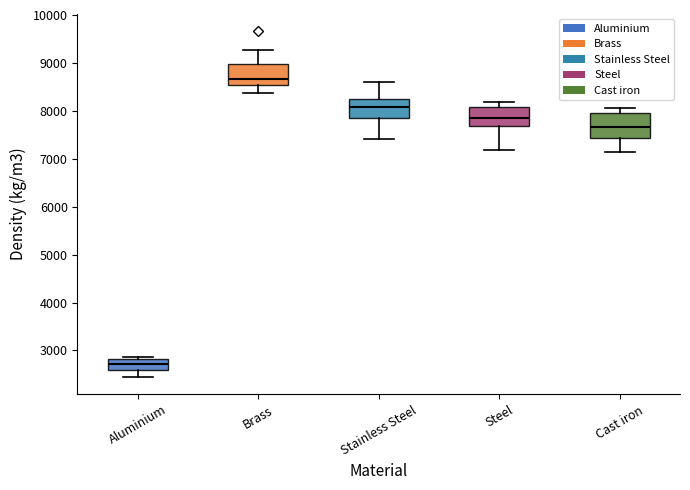

Which box's median line is the lowest?

Aluminium